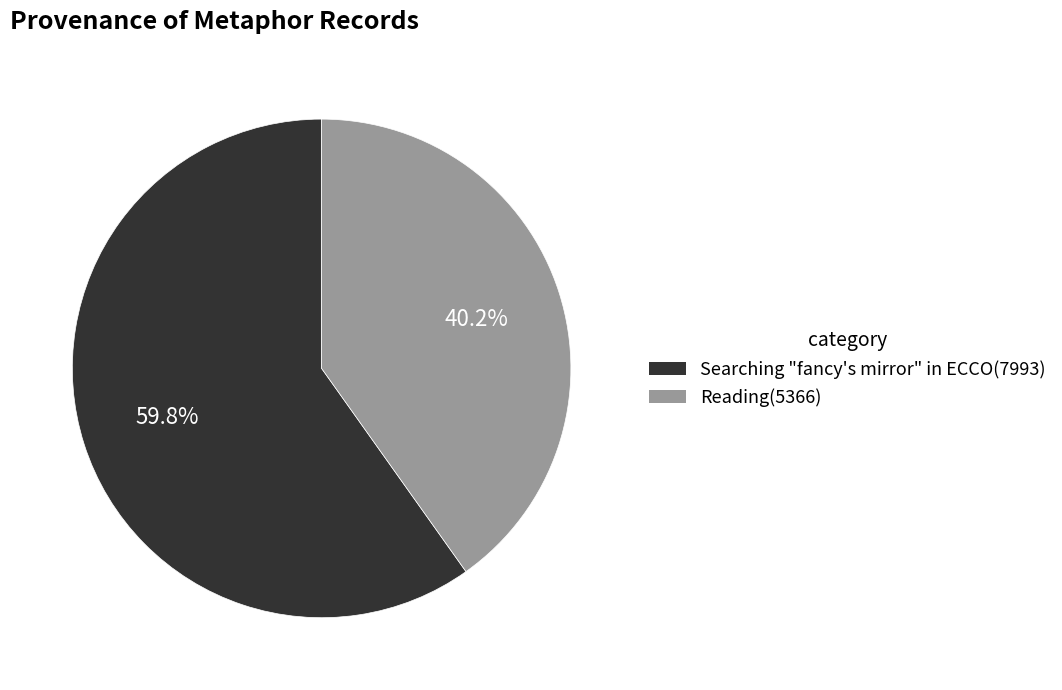

How many segments does this pie chart have?

2